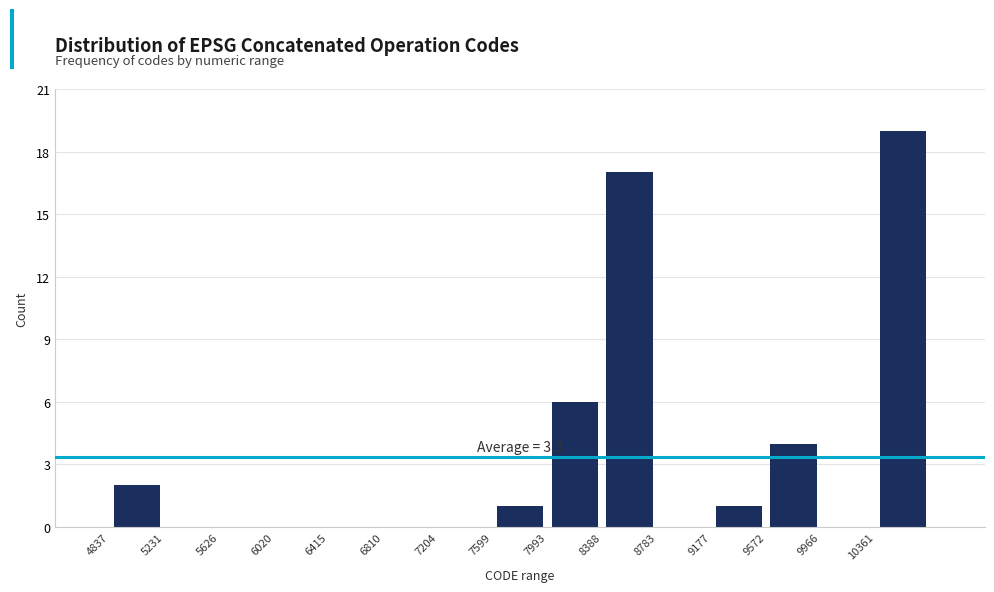

Over which range of the x-axis is the bar tallest?

10350 to 10750